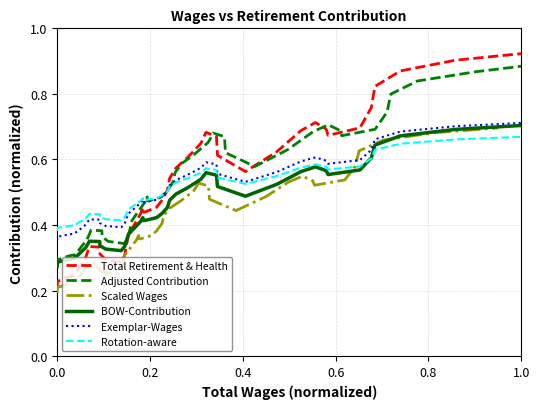

True or false: Total Retirement & Health has a value of 0.3 at 0.0.

False